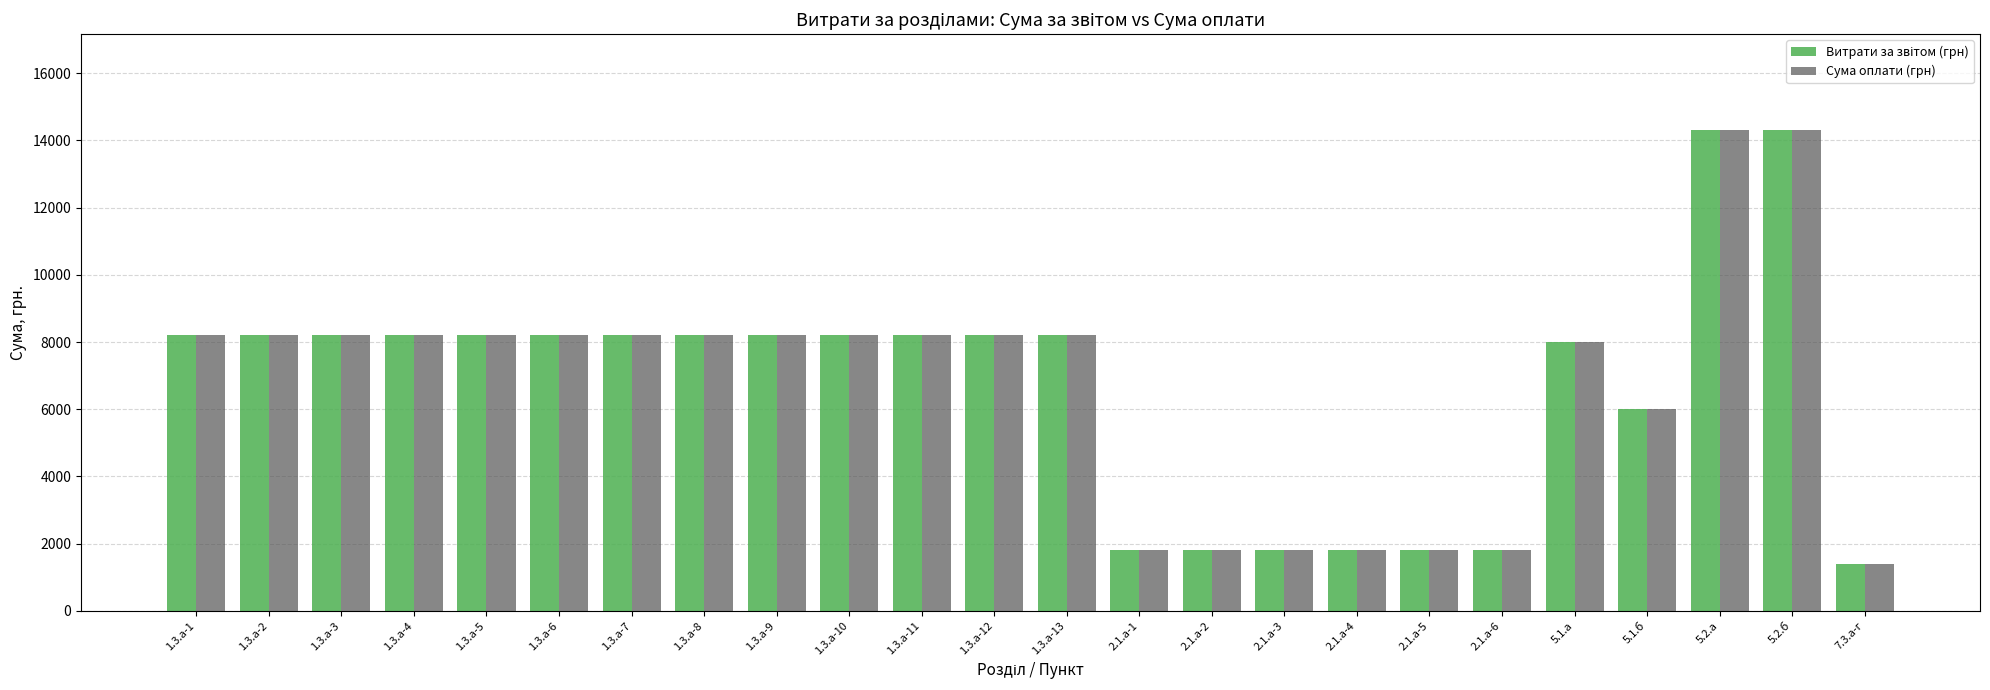

At which category does the chart reach its minimum across all series?

7.3.а-г